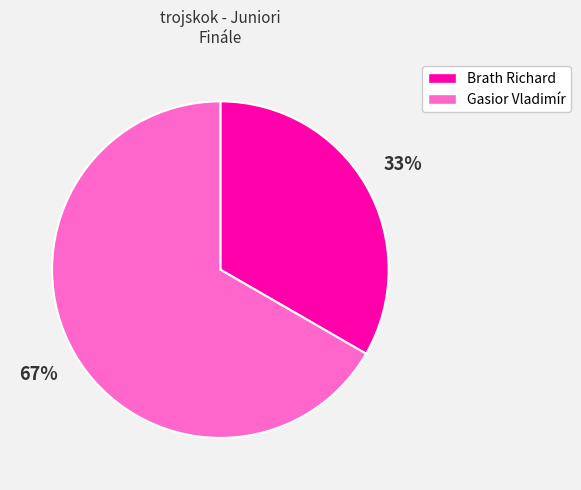

Combined, do Brath Richard and Gasior Vladimír account for over 50%?

Yes